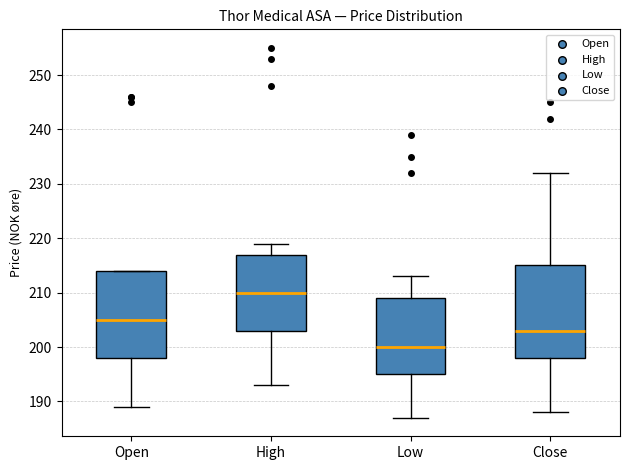

Reading left to right, transcribe this box plot: for each box, give where its median line is, the range the box spans, and where its two whiskers end, as read against the y-axis. The values are not printed on the chart, so give them approximately, as read against the axis.

Open: median 205, box 198 to 214, whiskers 189 to 214
High: median 210, box 203 to 217, whiskers 193 to 219
Low: median 200, box 195 to 209, whiskers 187 to 213
Close: median 203, box 198 to 215, whiskers 188 to 232